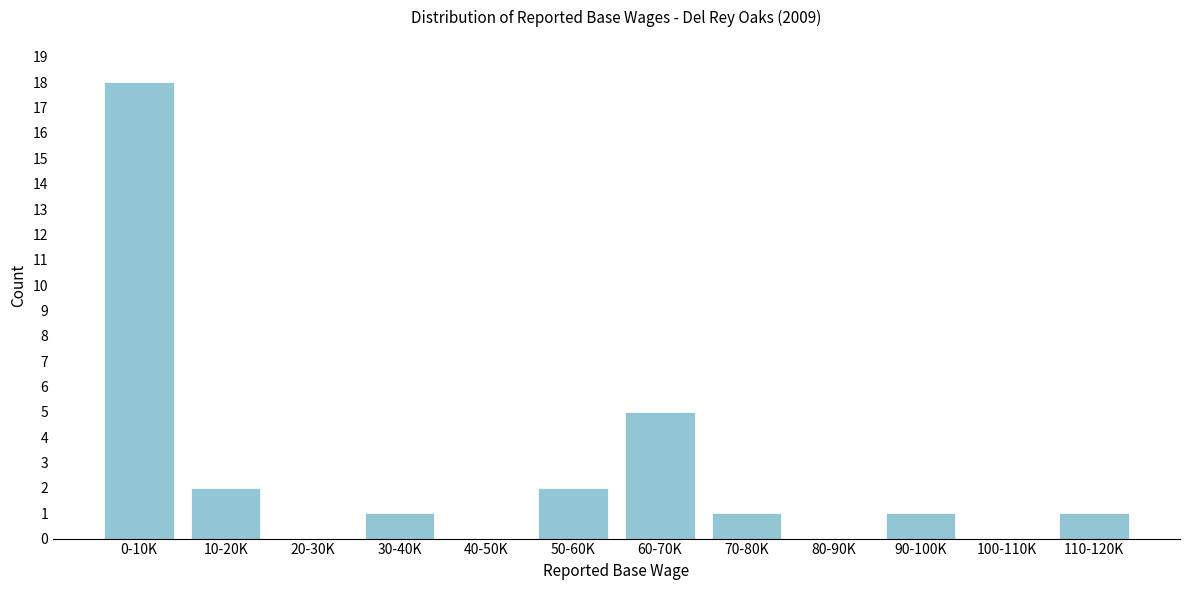

Reading left to right, transcribe all the data shown in this chart.

0-10K=18	10-20K=2	20-30K=0	30-40K=1	40-50K=0	50-60K=2	60-70K=5	70-80K=1	80-90K=0	90-100K=1	100-110K=0	110-120K=1